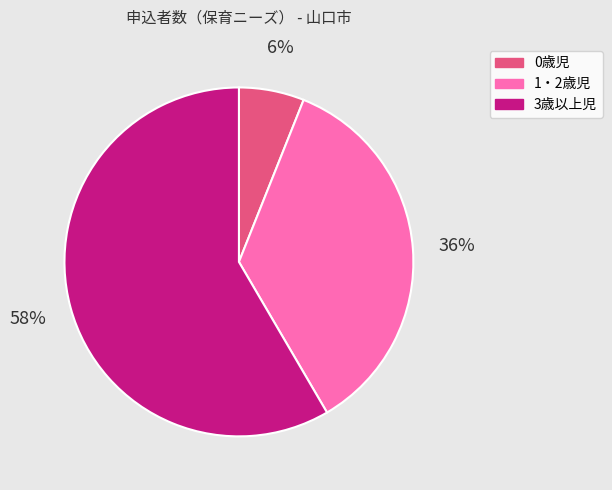

What is the ratio of the value at 3歳以上児 to the value at 1・2歳児?

1.6